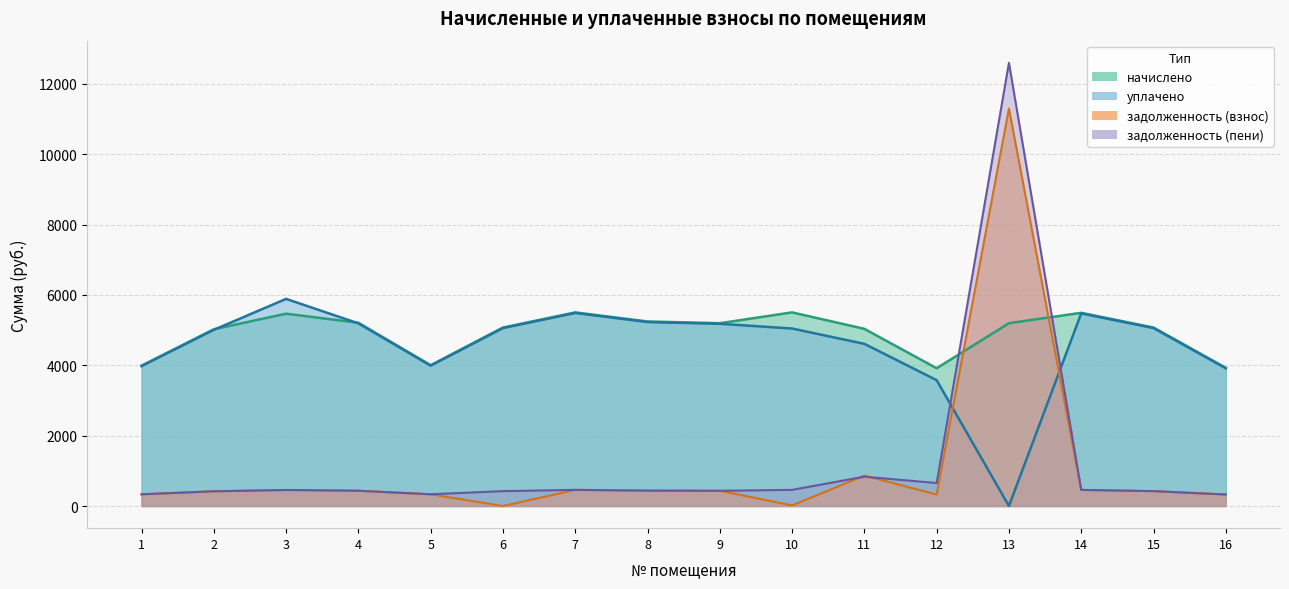

What is the total value across all series at 5?

8657.0